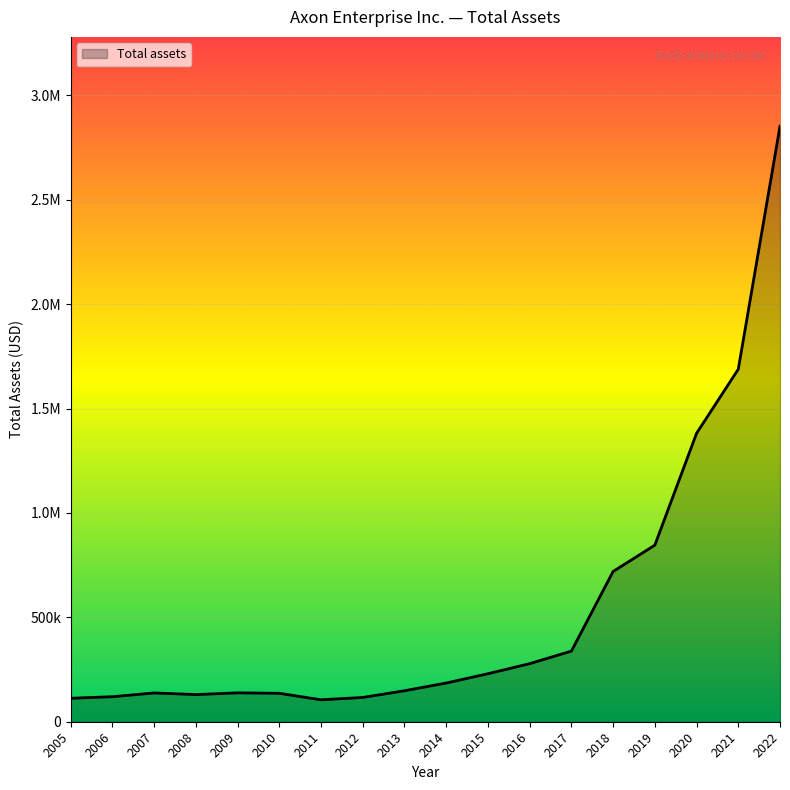

True or false: there are more than 0 points higher than both neighbors.

True